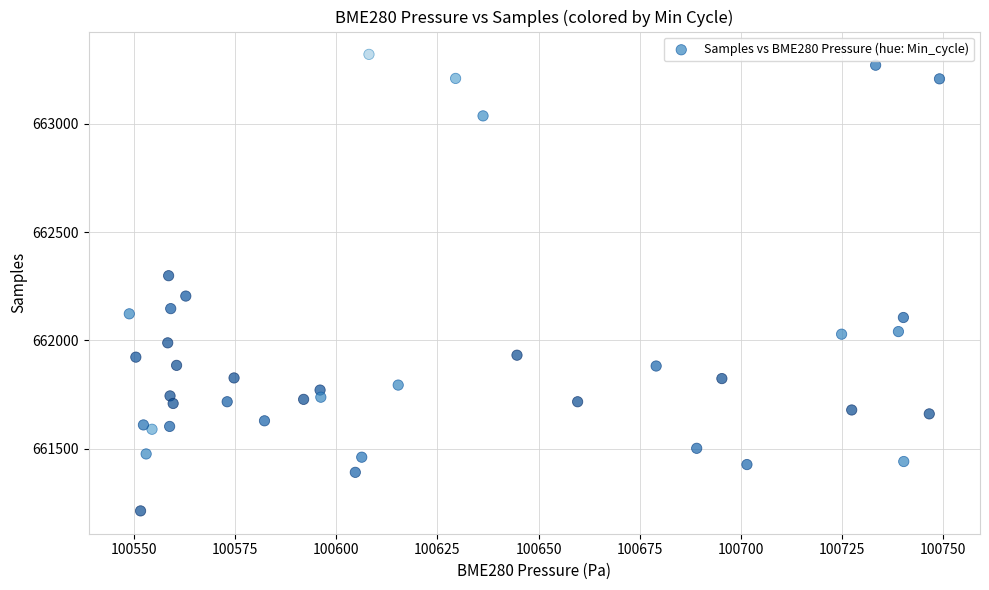

What Y value in the scatter plot is closest to 662267?

662299